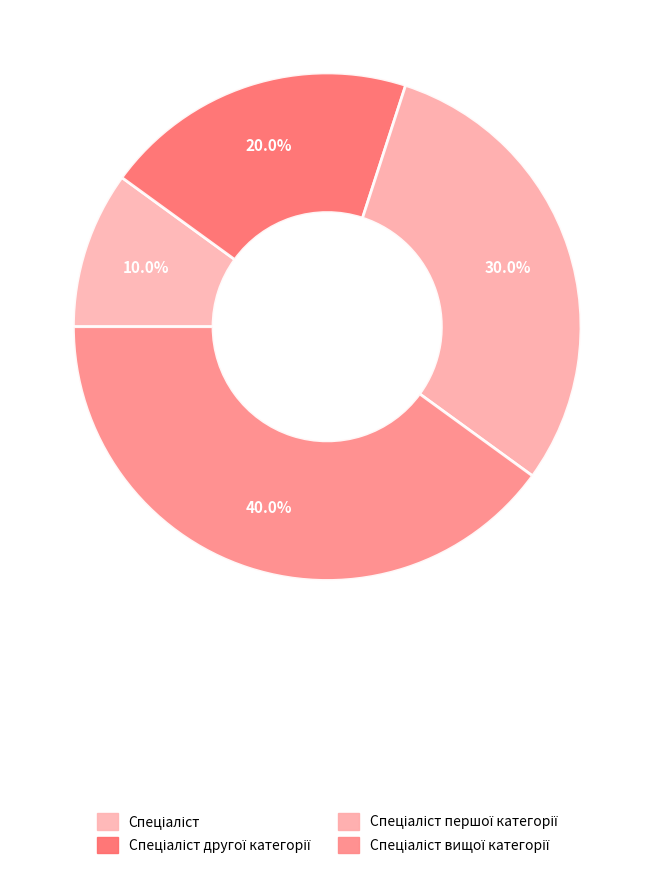

What is the largest slice in the pie chart?

Спеціаліст вищої категорії